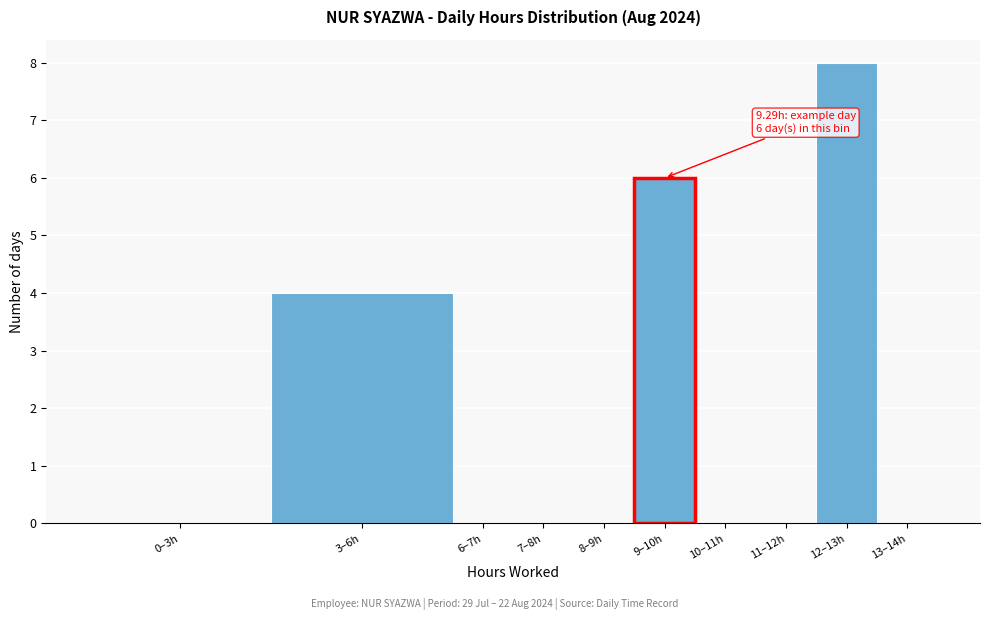

Reading left to right, transcribe all the data shown in this chart.

0–3h=0	3–6h=4	6–7h=0	7–8h=0	8–9h=0	9–10h=6	10–11h=0	11–12h=0	12–13h=8	13–14h=0